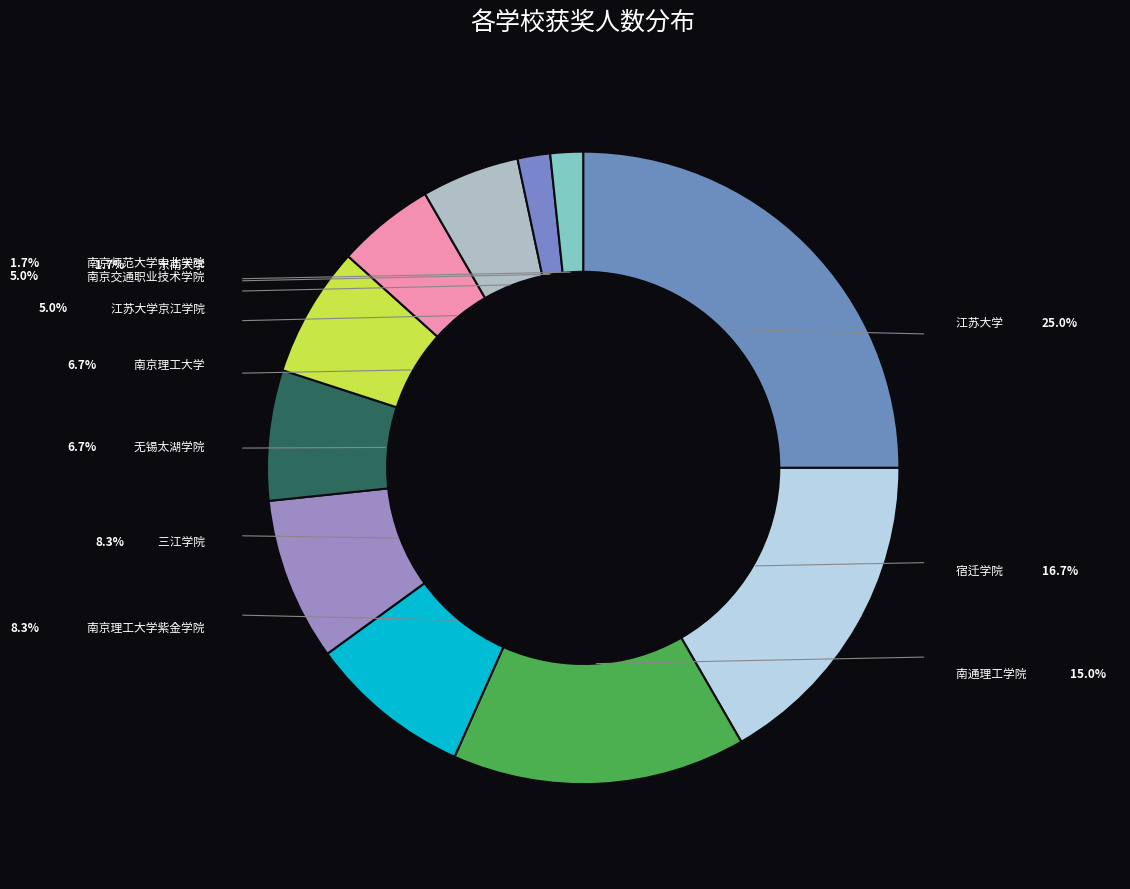

How many segments does this pie chart have?

11